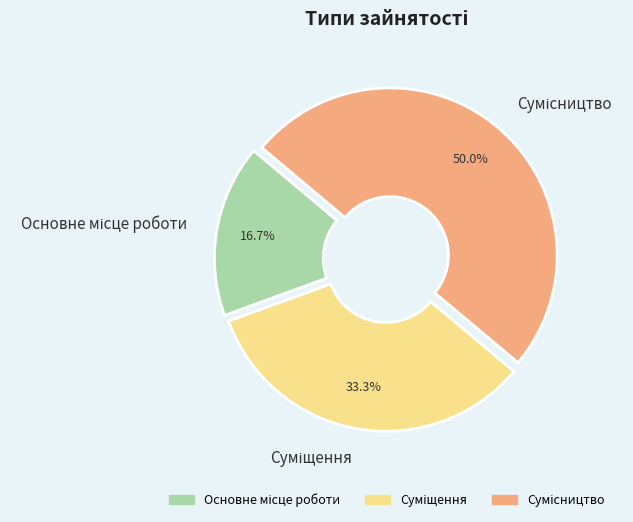

Rank the categories by value from lowest to highest.

Основне місце роботи, Суміщення, Сумісництво